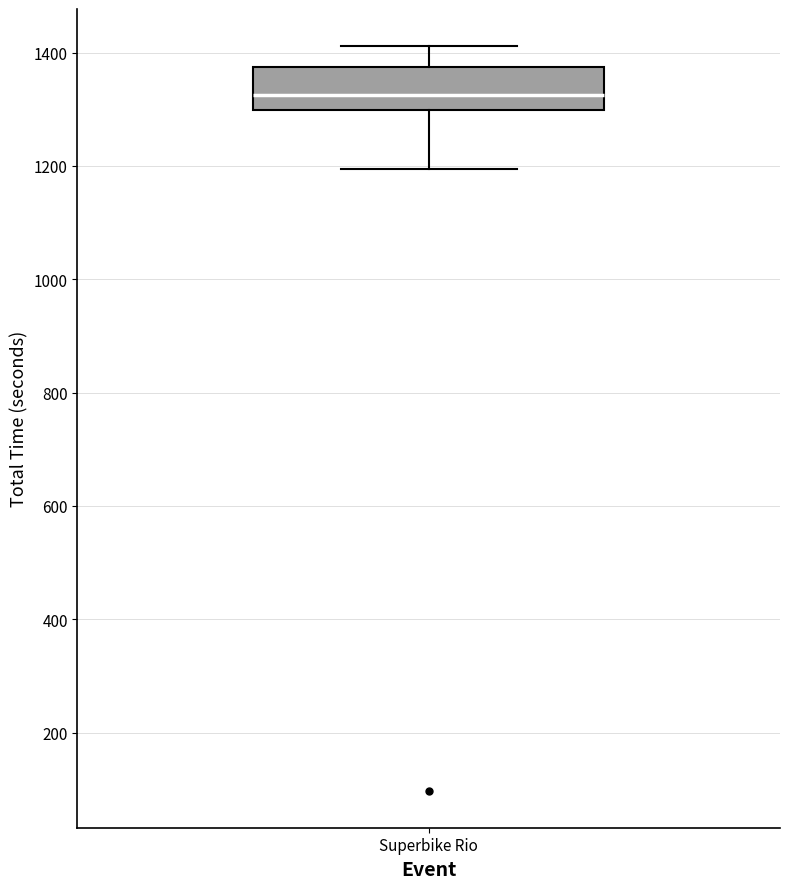

Transcribe this box plot: give where the median line is, the range the box spans, and where the two whiskers end, as read against the y-axis. The values are not printed on the chart, so give them approximately, as read against the axis.

median 1320, box 1300 to 1380, whiskers 1200 to 1420